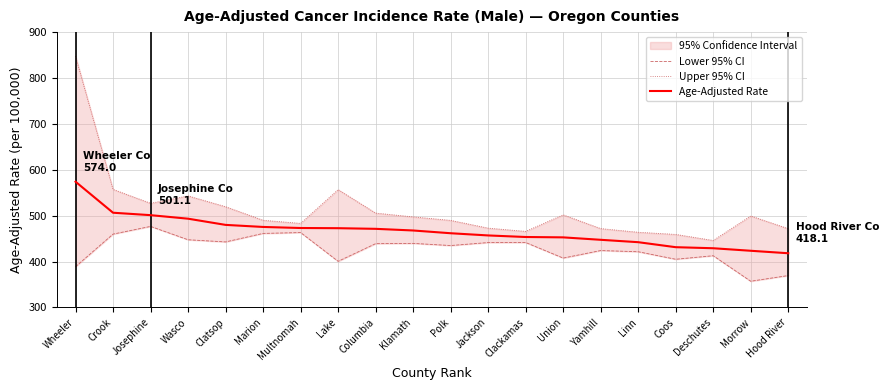

How many values in the Lower 95% CI series exceed 439?

9